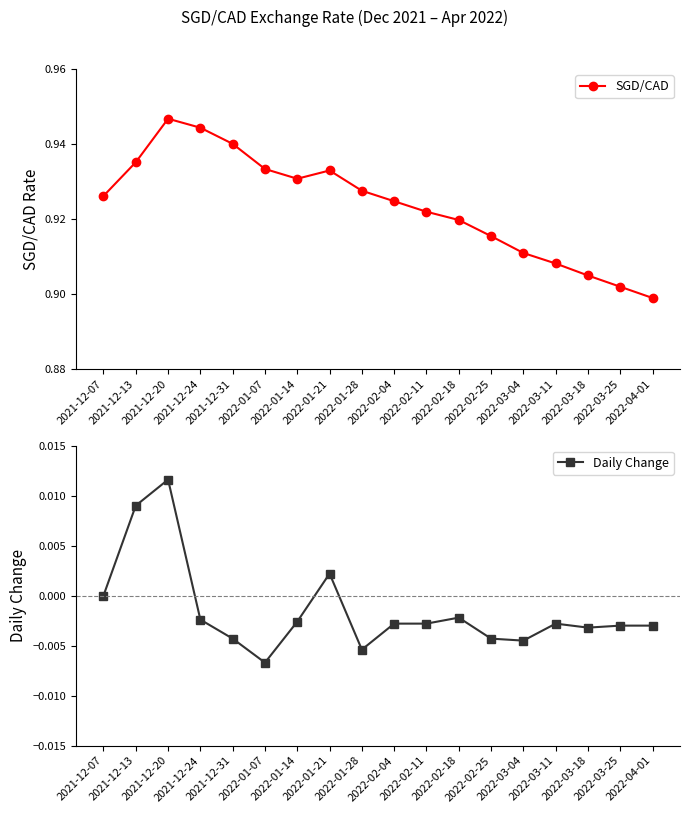

How many SGD/CAD values are between 0 and 1?

18